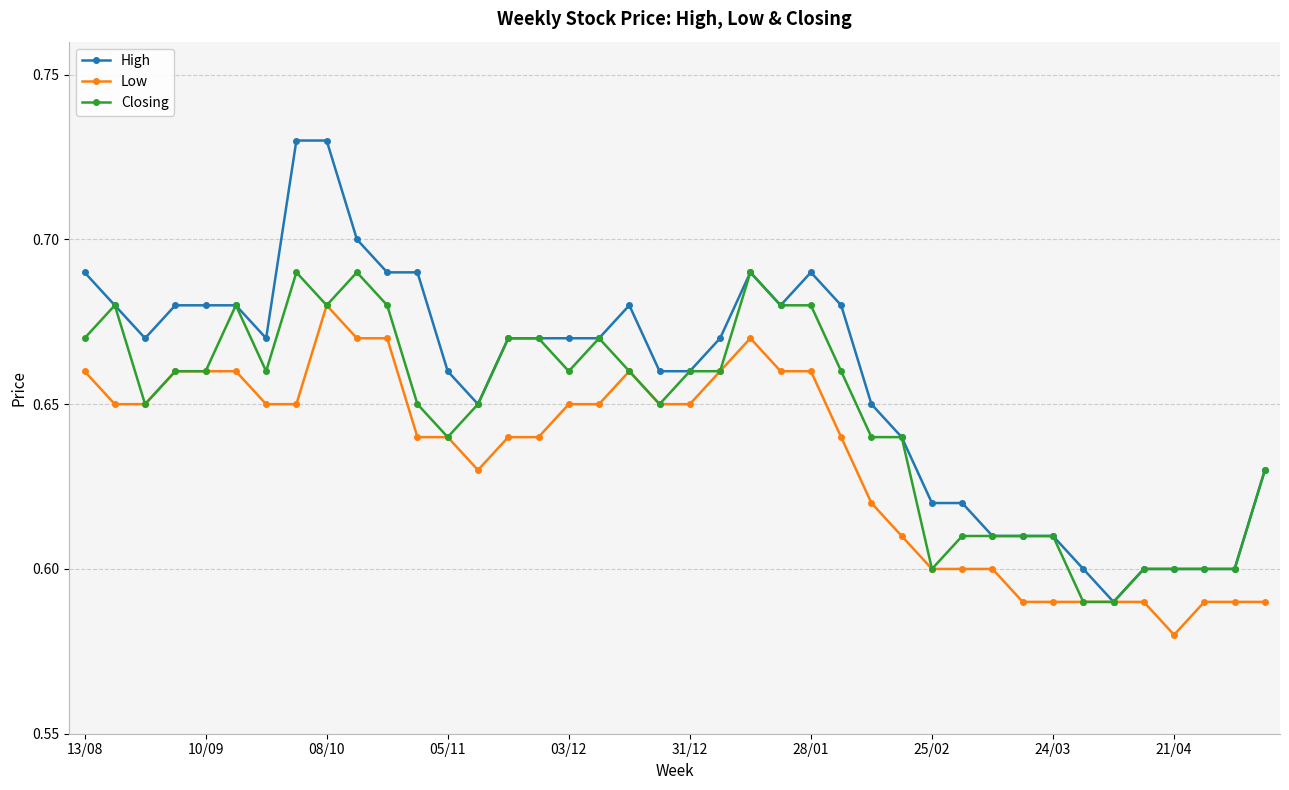

At how many categories does at least one series exceed 0?

40